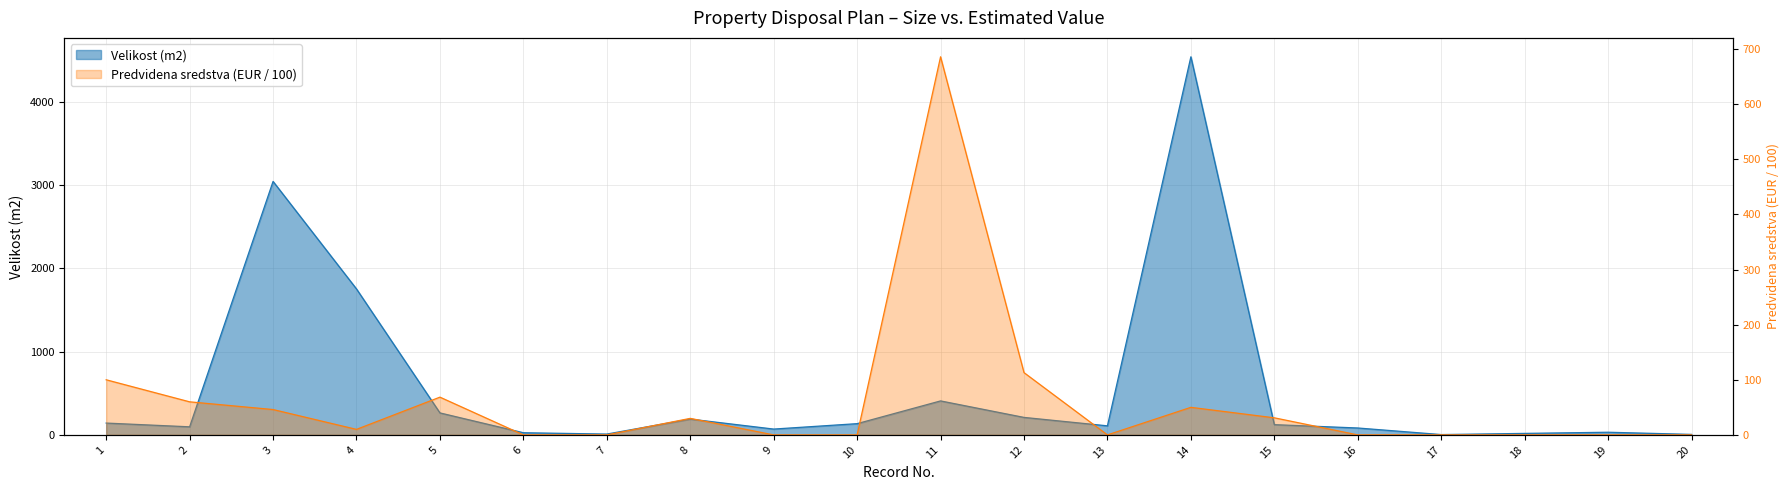

The value of Velikost (m2) at 11 is 181.9. True or false?

False